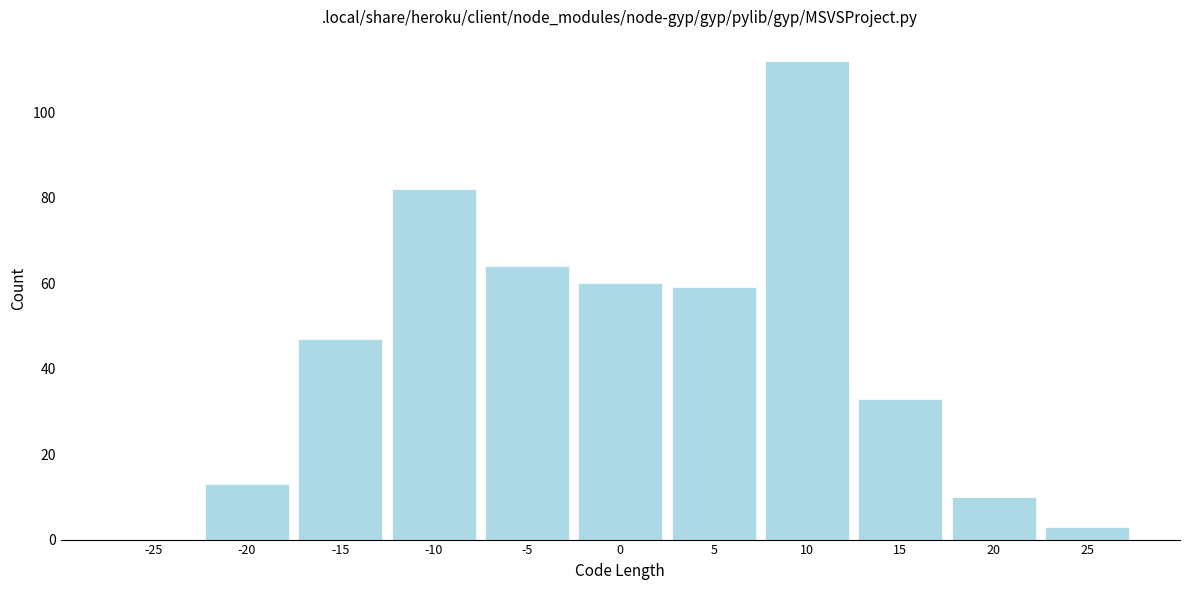

Reading left to right, list all the values displayed in this chart.

-25=0	-20=13	-15=47	-10=82	-5=64	0=60	5=59	10=112	15=33	20=10	25=3